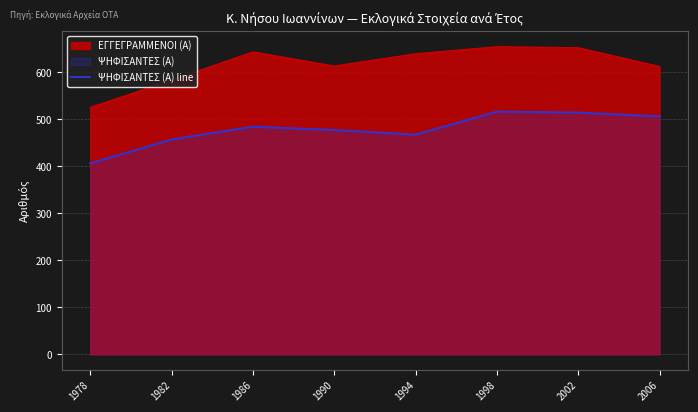

What is the difference between the ΕΓΓΕΓΡΑΜΜΕΝΟΙ (Α) values at 1986 and 2006?

31